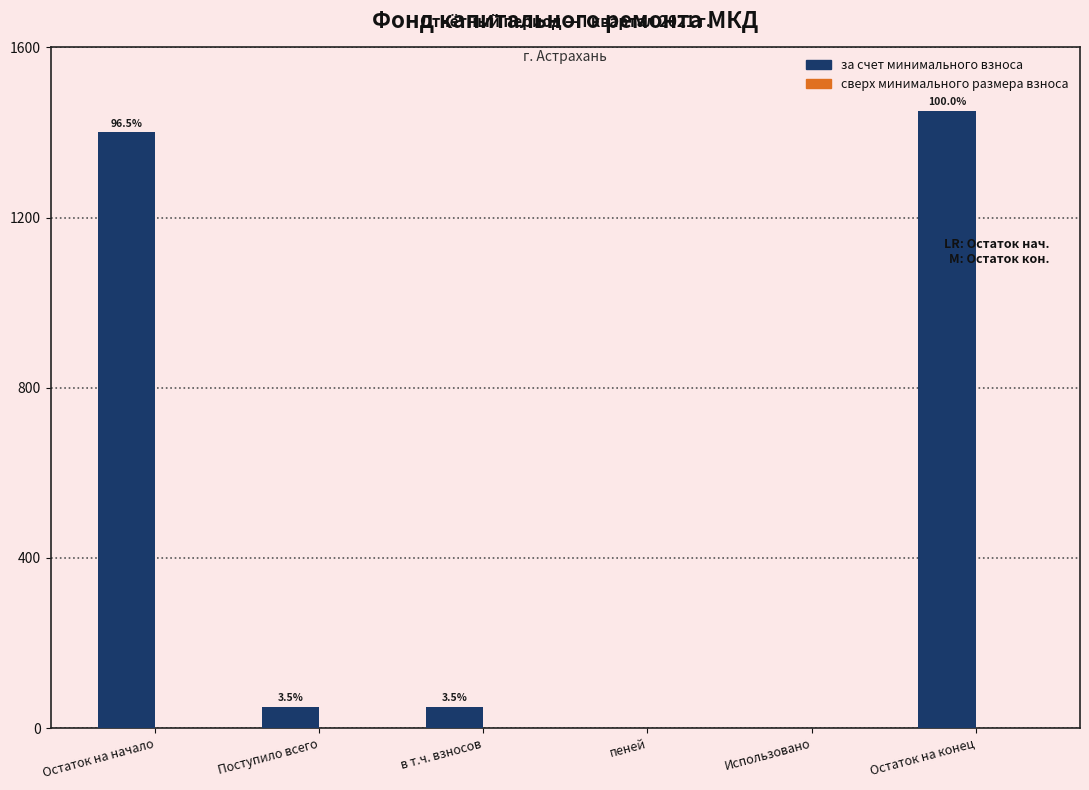

How many bars are there in total?

12